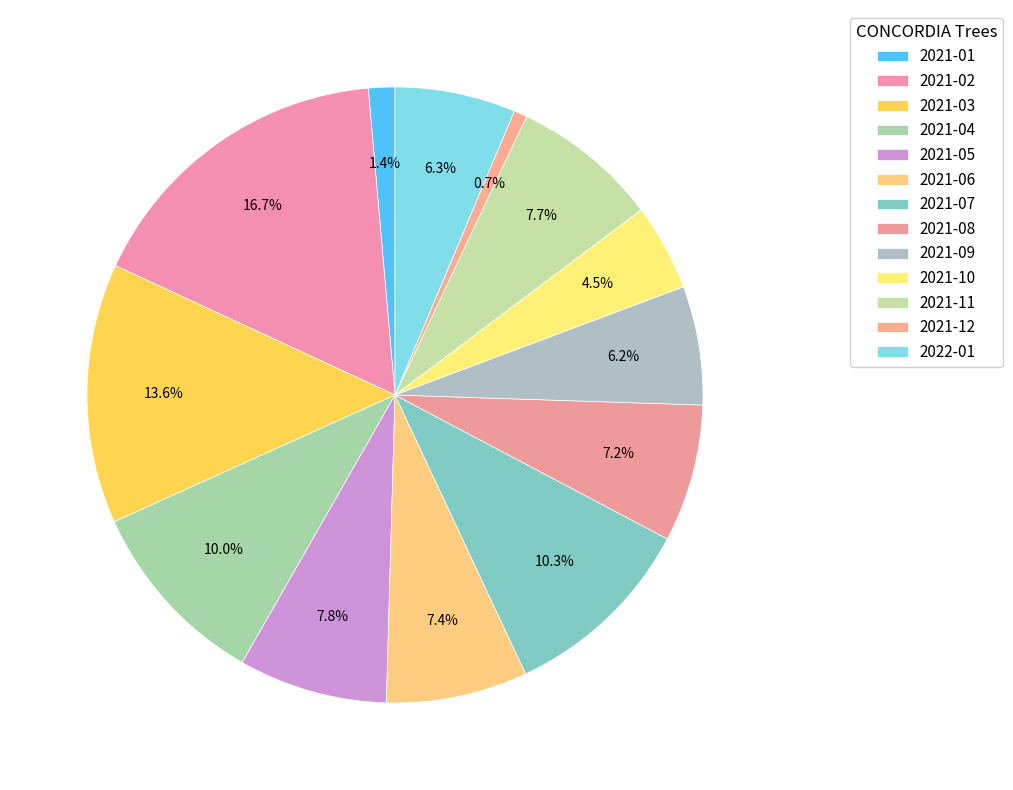

What is the largest slice in the pie chart?

2021-02